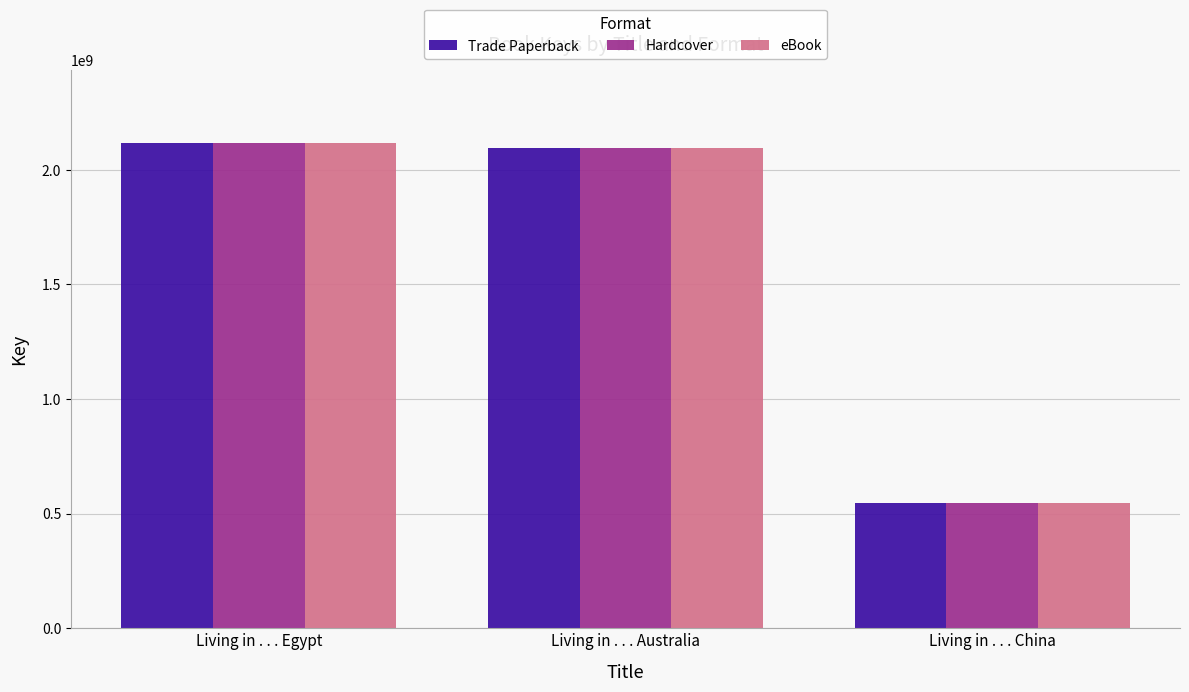

Where is Trade Paperback nearest to the value 1332672876?

Living in . . . Australia